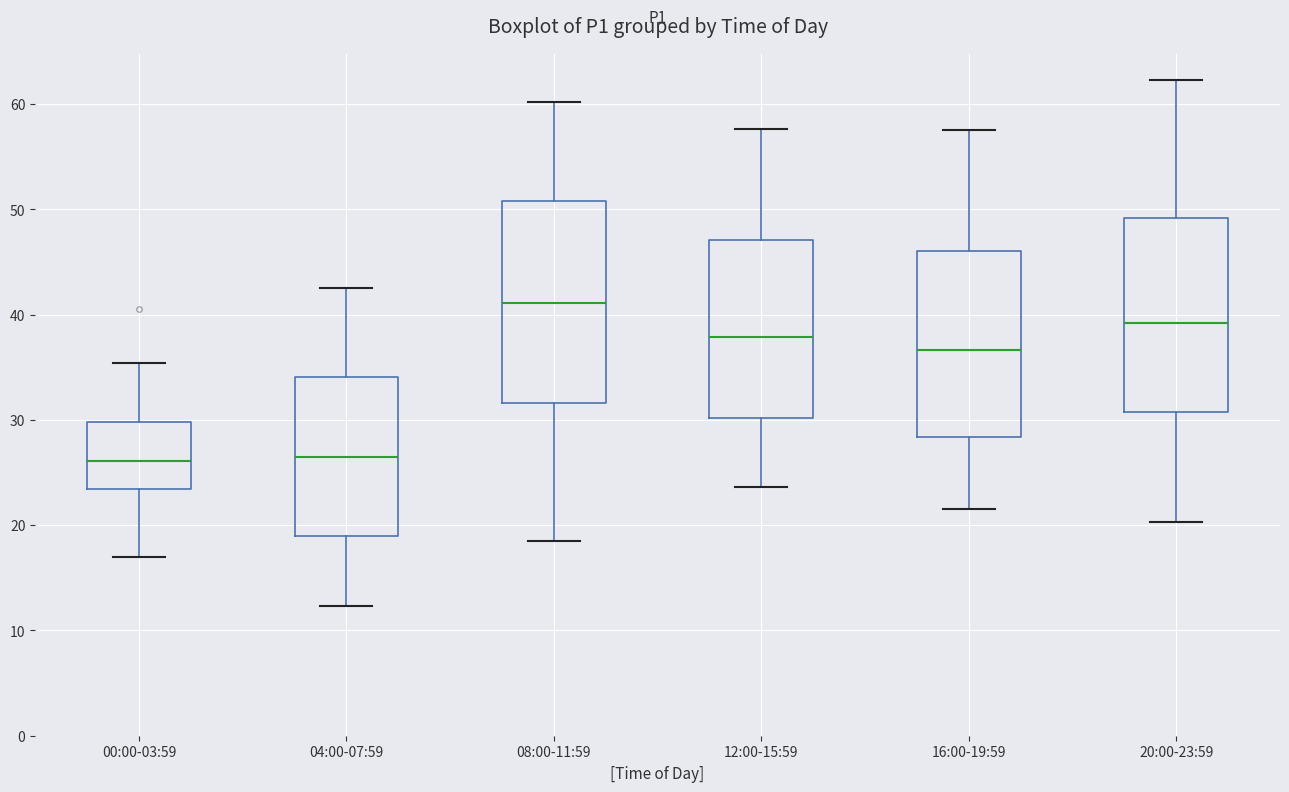

Where does the lower whisker of the box for 00:00-03:59 end on the y-axis? The values are not printed on the chart, so give them approximately, as read against the axis.

17